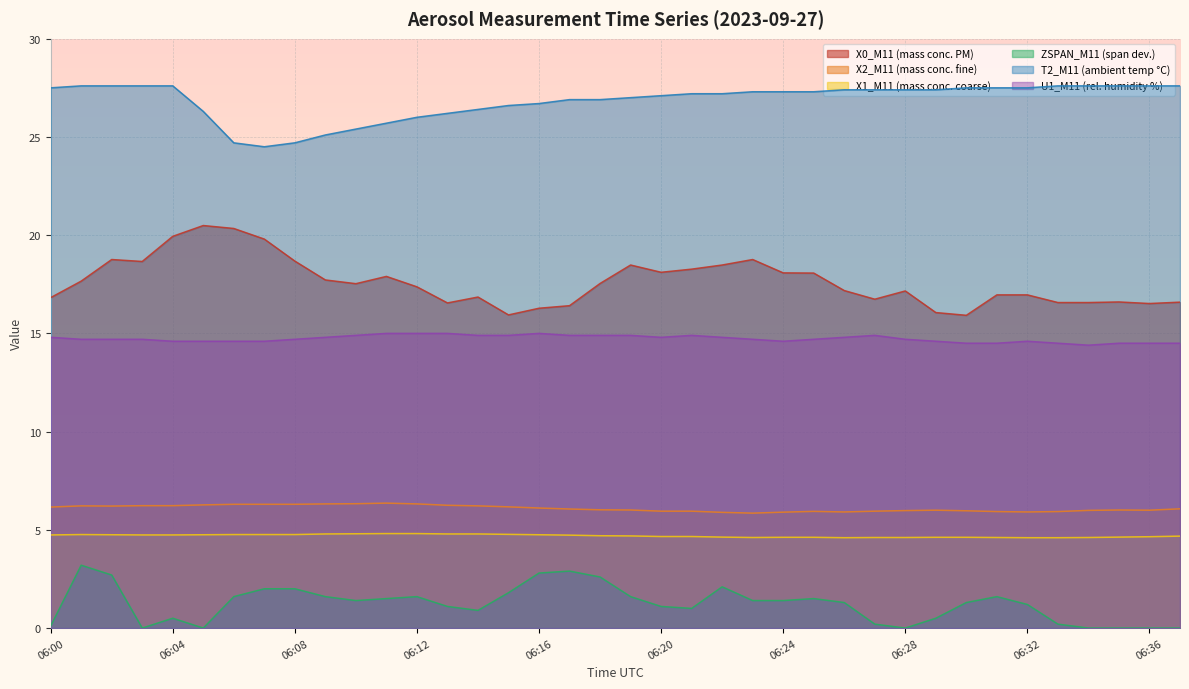

At how many categories does at least one series exceed 17?

38